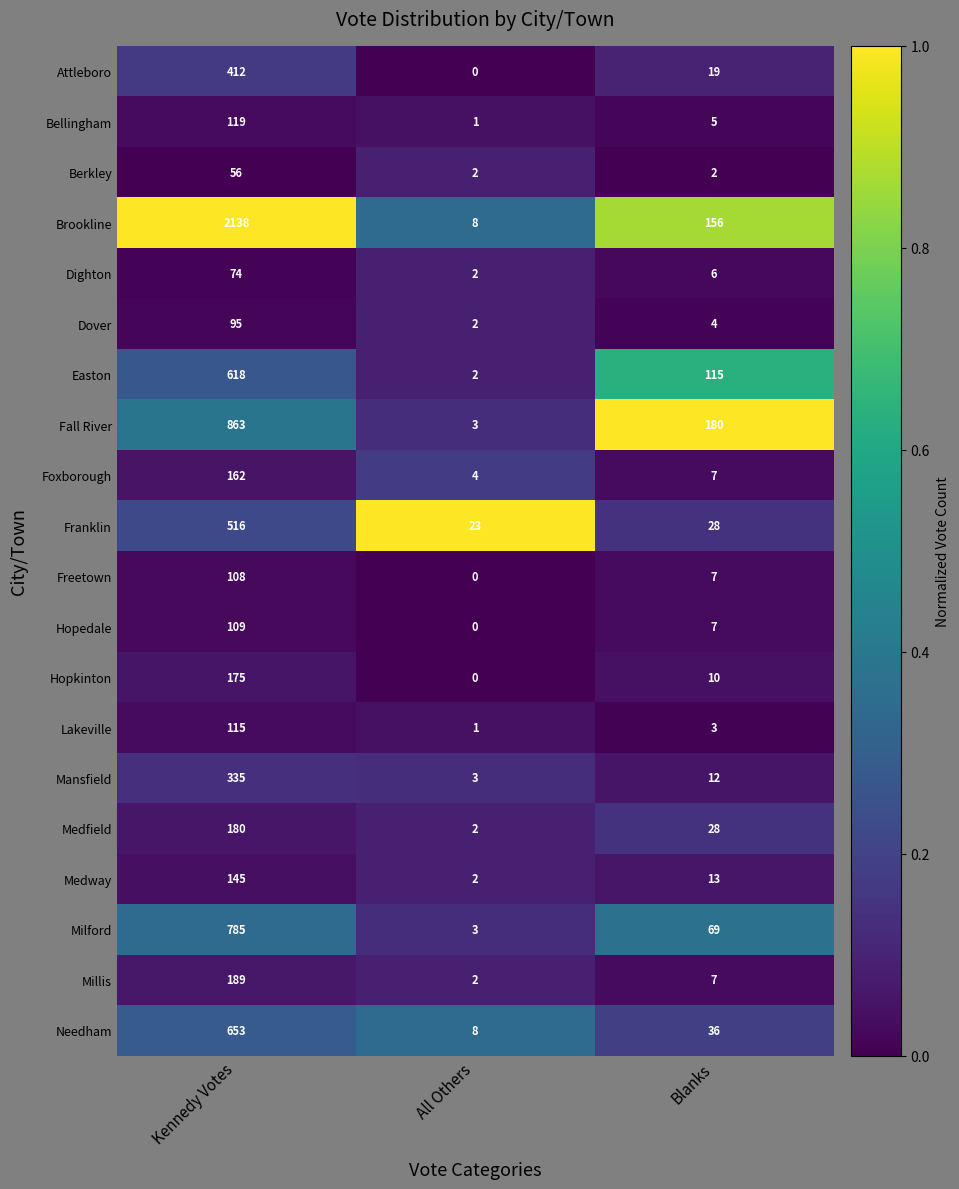

Between Kennedy Votes and All Others, which series saw the biggest shift?

Brookline